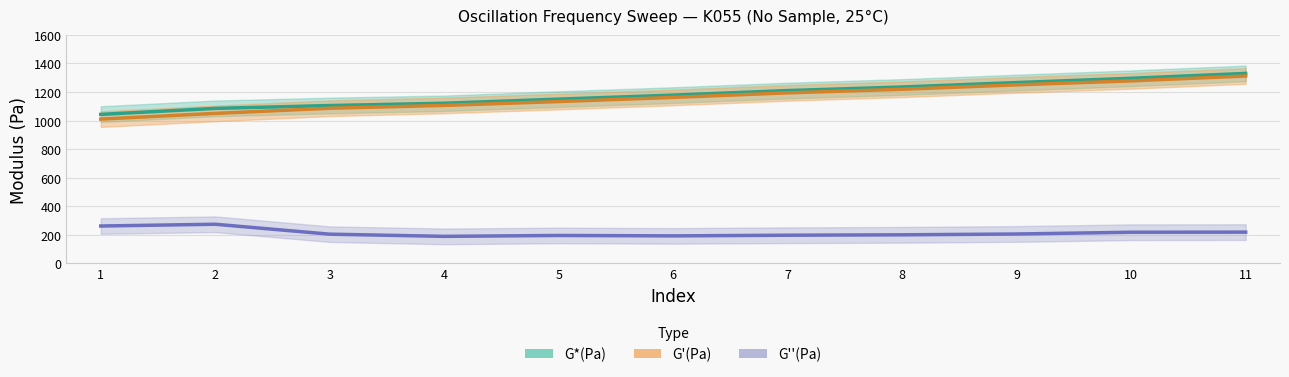

Where does the G'(Pa) series first go above 1162?

7